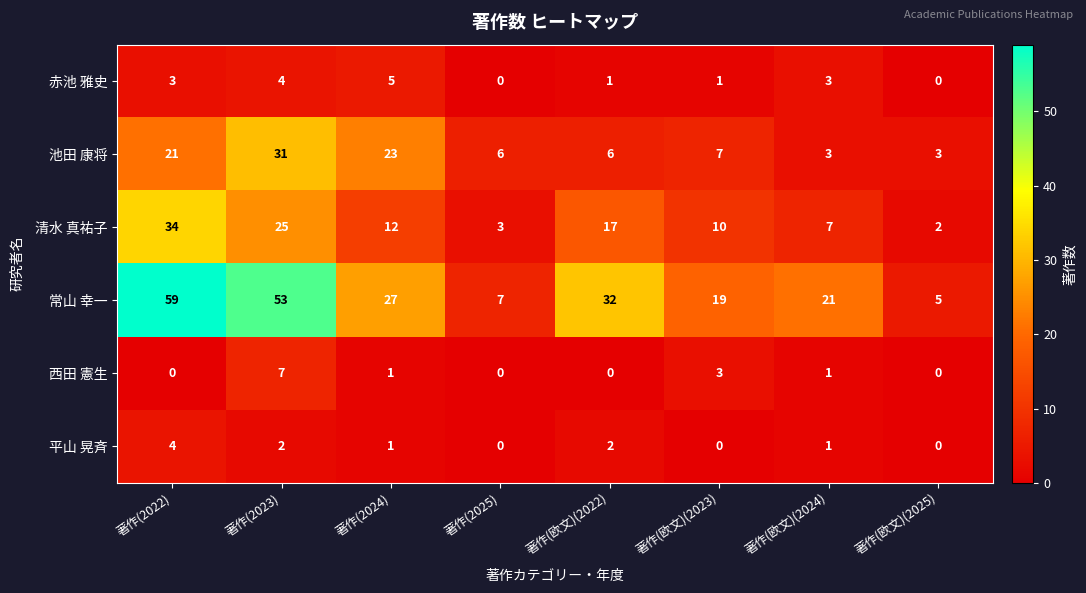

What is the difference between the second highest and second lowest values in the 常山 幸一 series?

46